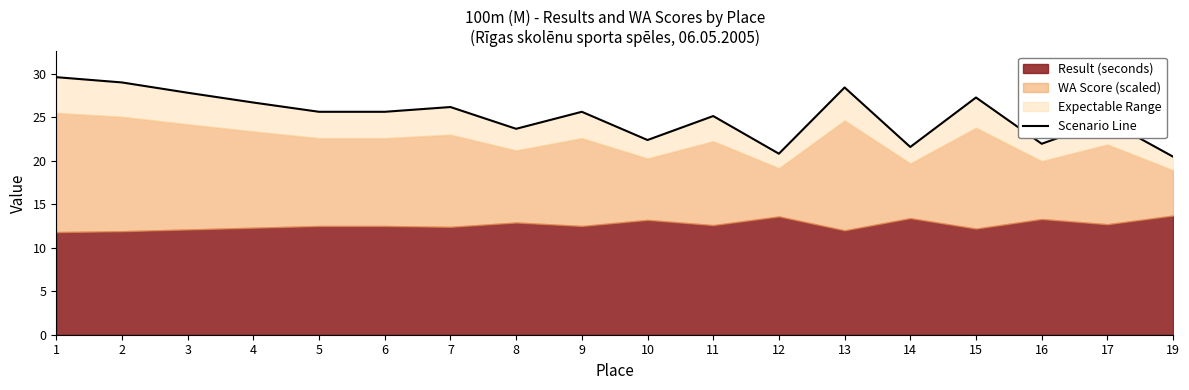

List the labels in order of value, smallest first.

19, 12, 14, 16, 10, 8, 17, 11, 5, 6, 9, 7, 4, 15, 3, 13, 2, 1